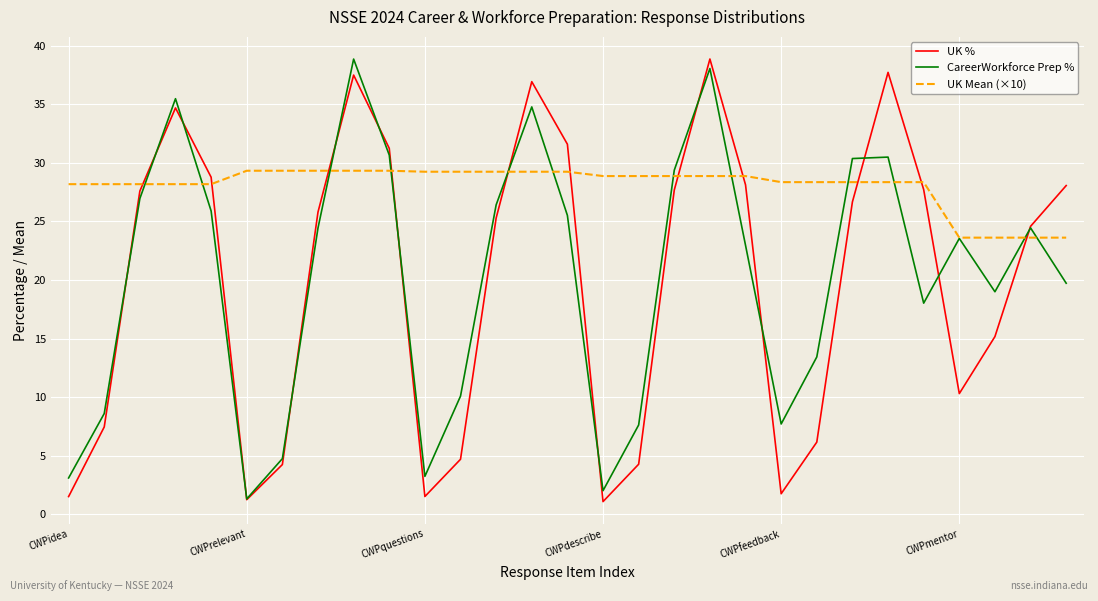

Which series has the largest total across all categories?

UK Mean (×10)